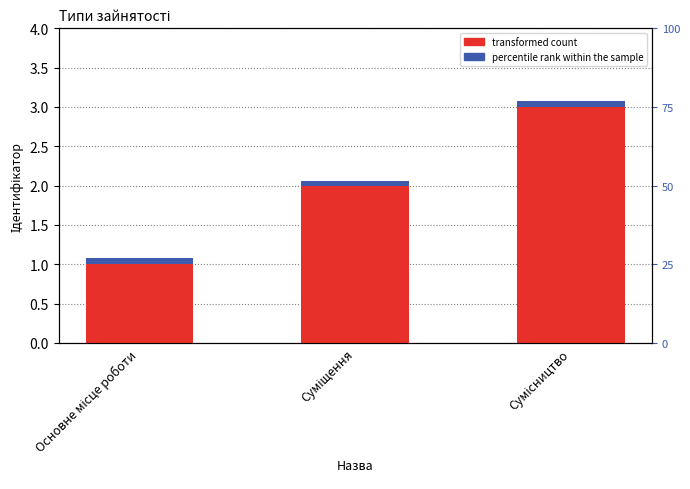

At Суміщення, list the series in order from largest to smallest.

Ідентифікатор, percentile rank